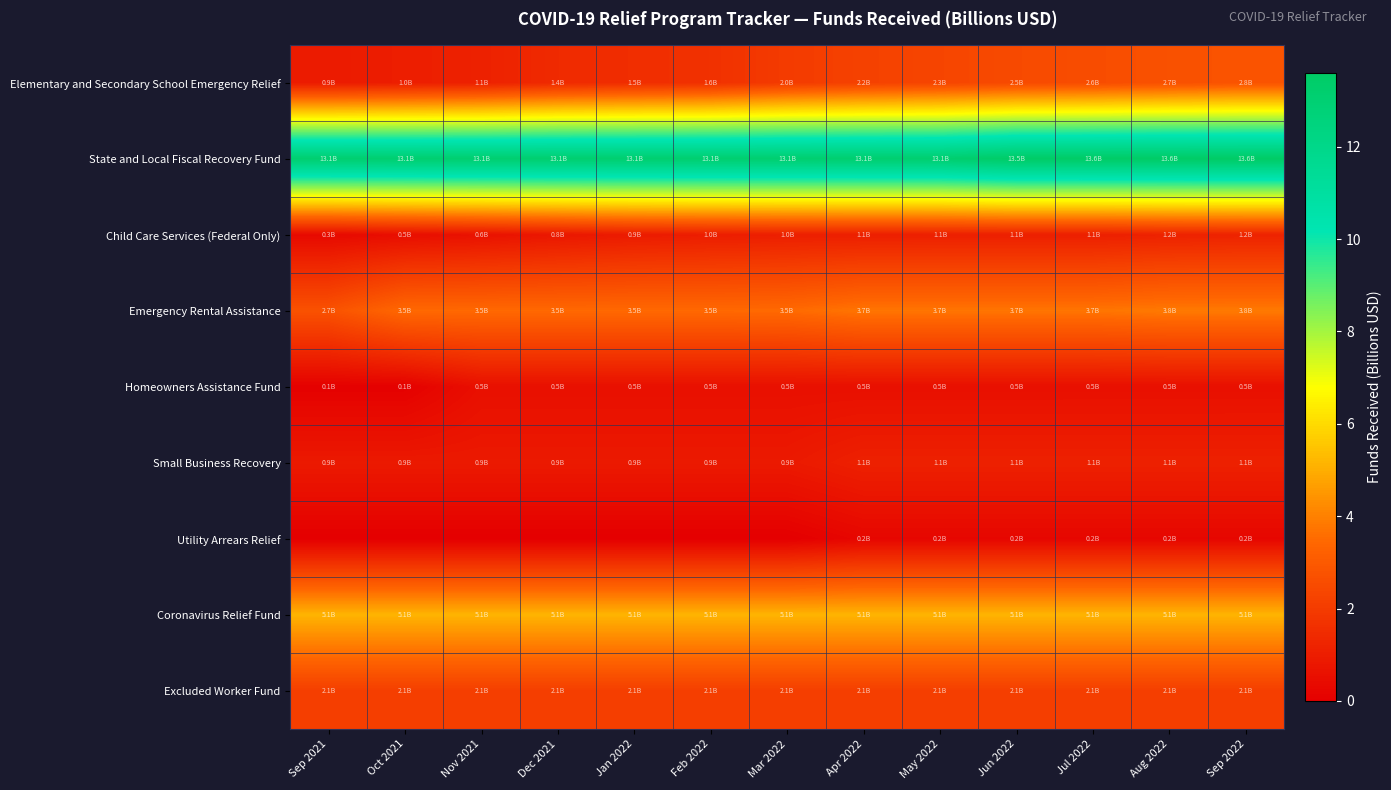

What is the spread (max minus min) of values at Dec 2021?

13.1